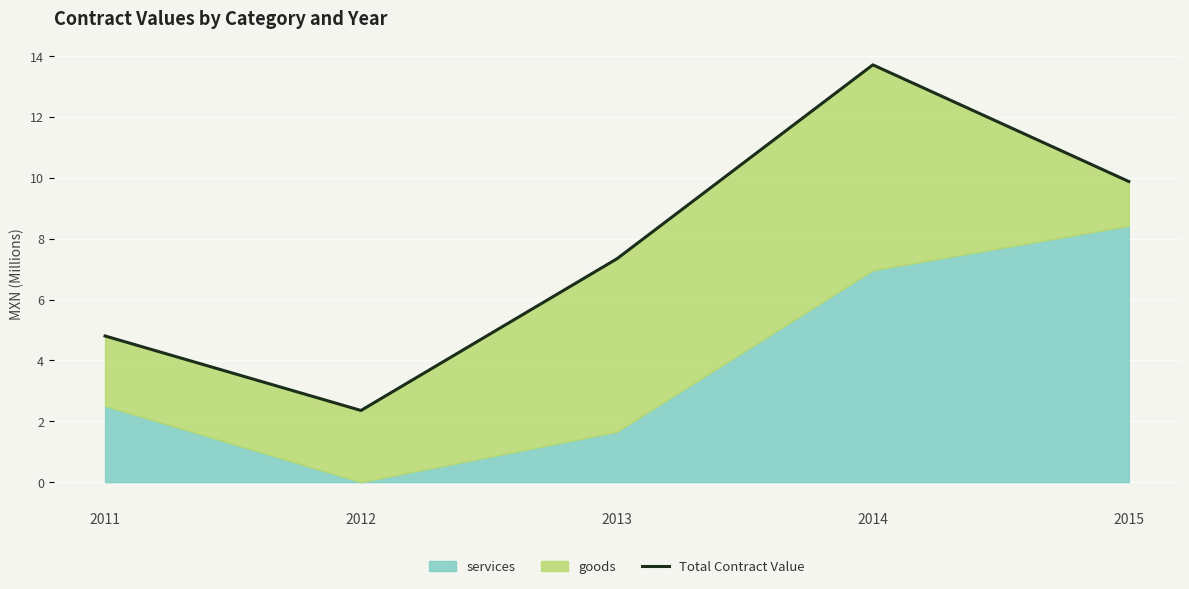

The chart shows a value of 9.9 at 2015. True or false?

True